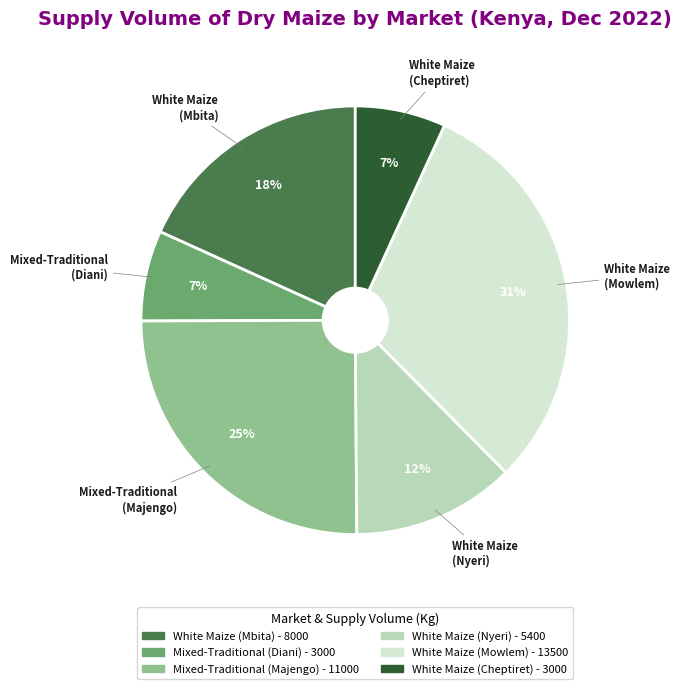

Is the sum of White Maize (Cheptiret) and White Maize (Mowlem) greater than half?

No